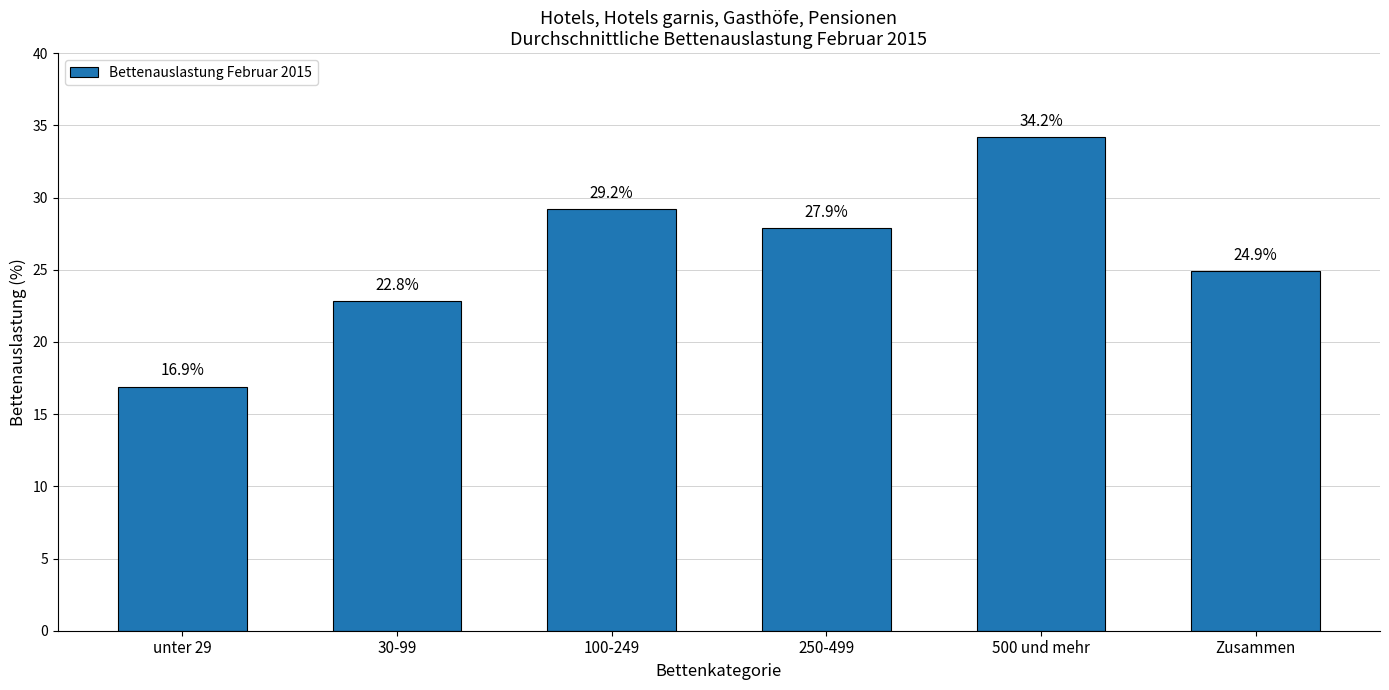

What is the greatest value displayed?

34.2